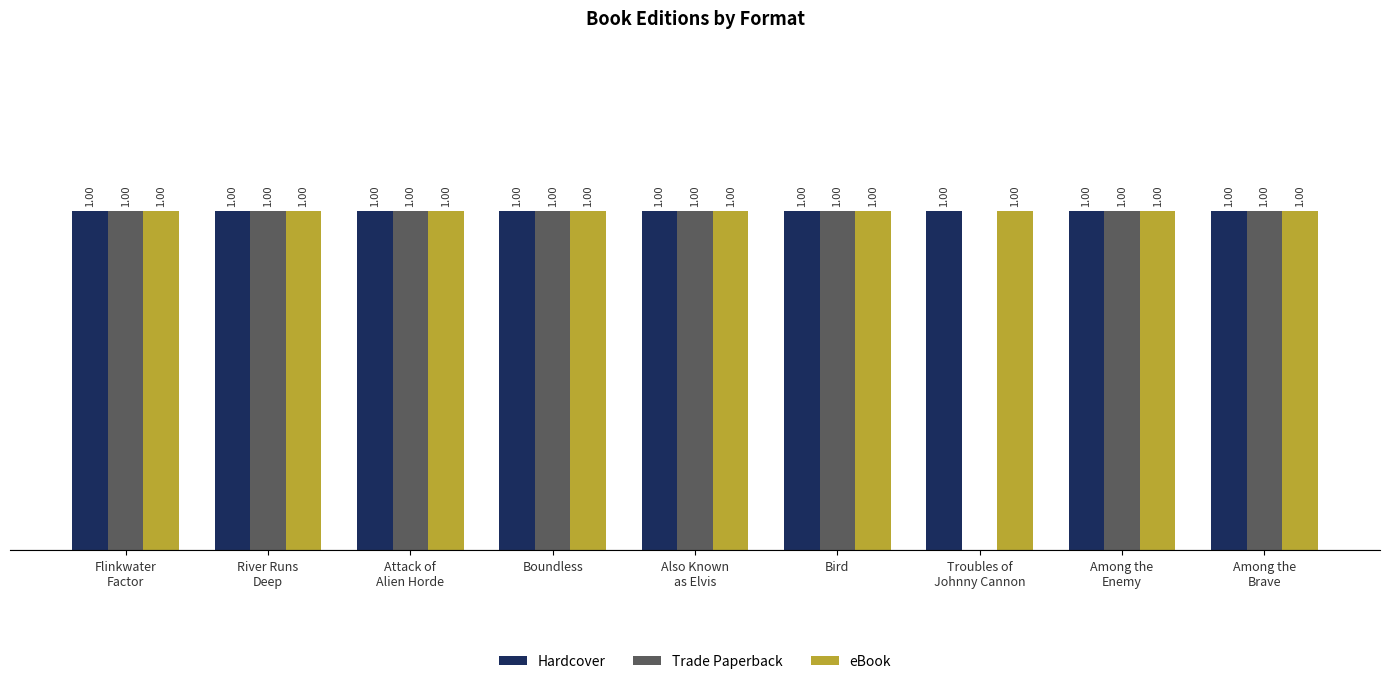

What are all the series names shown in the legend?

Hardcover, Trade Paperback, eBook